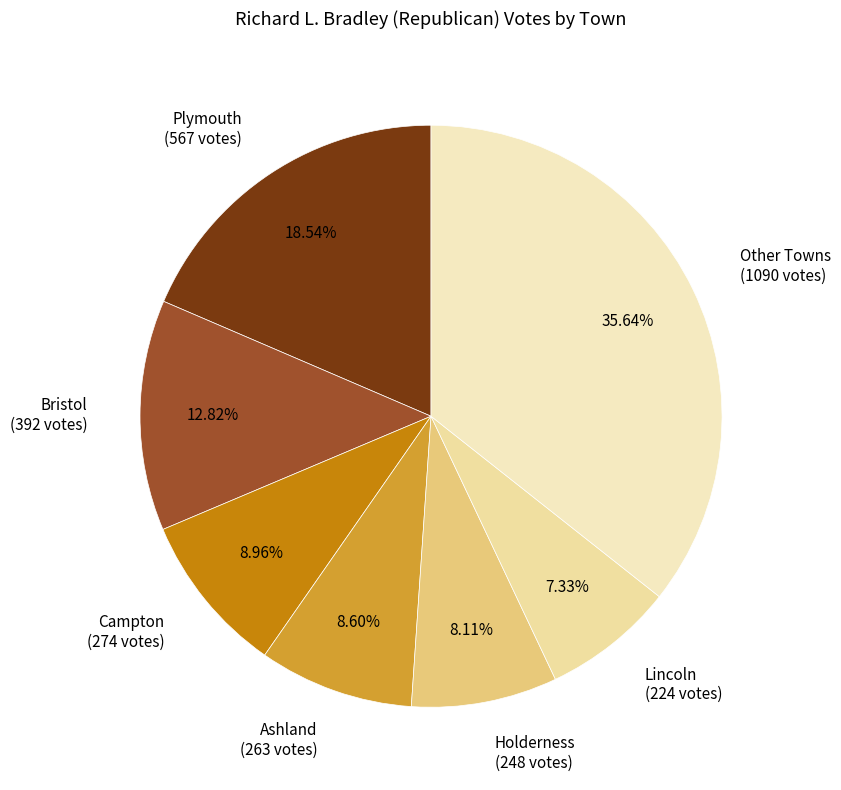

Is the sum of Ashland (263 votes) and Lincoln (224 votes) greater than half?

No